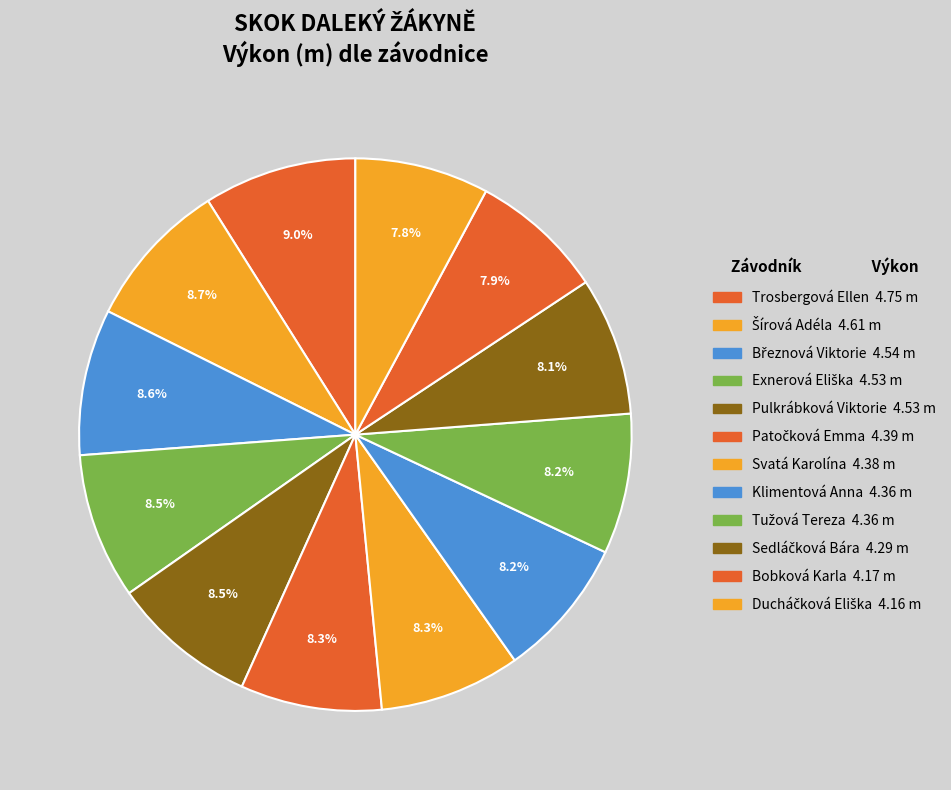

How many segments does this pie chart have?

12